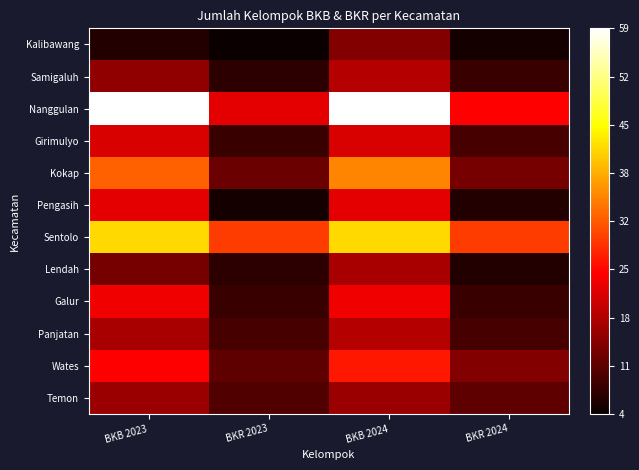

Reading left to right, transcribe all the data shown in this chart.

Temon: BKB 2023=16	BKR 2023=10	BKB 2024=16	BKR 2024=11
Wates: BKB 2023=24	BKR 2023=11	BKB 2024=26	BKR 2024=14
Panjatan: BKB 2023=17	BKR 2023=9	BKB 2024=18	BKR 2024=9
Galur: BKB 2023=23	BKR 2023=8	BKB 2024=23	BKR 2024=8
Lendah: BKB 2023=13	BKR 2023=7	BKB 2024=17	BKR 2024=6
Sentolo: BKB 2023=42	BKR 2023=29	BKB 2024=42	BKR 2024=29
Pengasih: BKB 2023=22	BKR 2023=5	BKB 2024=22	BKR 2024=6
Kokap: BKB 2023=32	BKR 2023=12	BKB 2024=35	BKR 2024=13
Girimulyo: BKB 2023=21	BKR 2023=8	BKB 2024=21	BKR 2024=9
Nanggulan: BKB 2023=59	BKR 2023=22	BKB 2024=59	BKR 2024=24
Samigaluh: BKB 2023=15	BKR 2023=7	BKB 2024=18	BKR 2024=8
Kalibawang: BKB 2023=6	BKR 2023=4	BKB 2024=14	BKR 2024=5